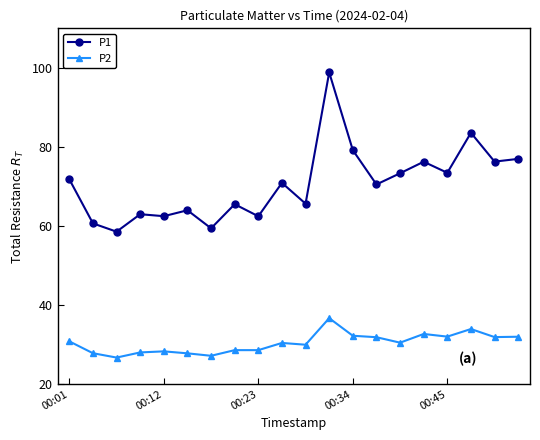

What is the average value of the P2 series?

30.4